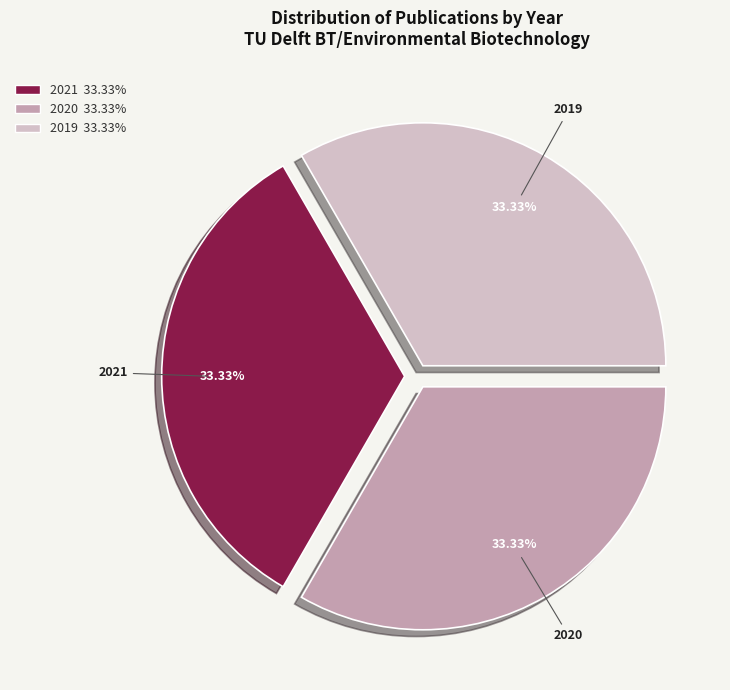

Approximately how many times larger is the value at 2019 compared to 2020?

1.0